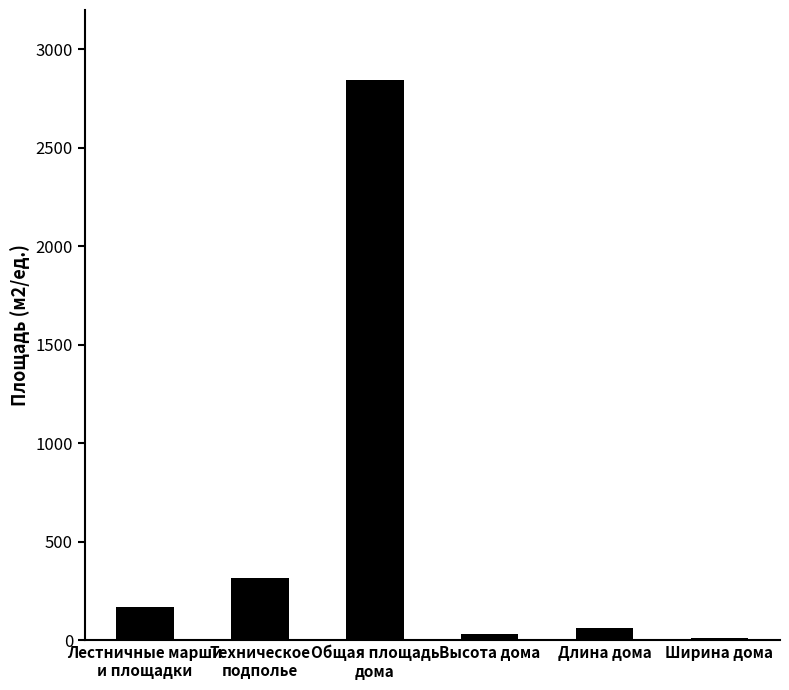

What is the sum of the values at Техническое
подполье and Ширина дома?

328.7